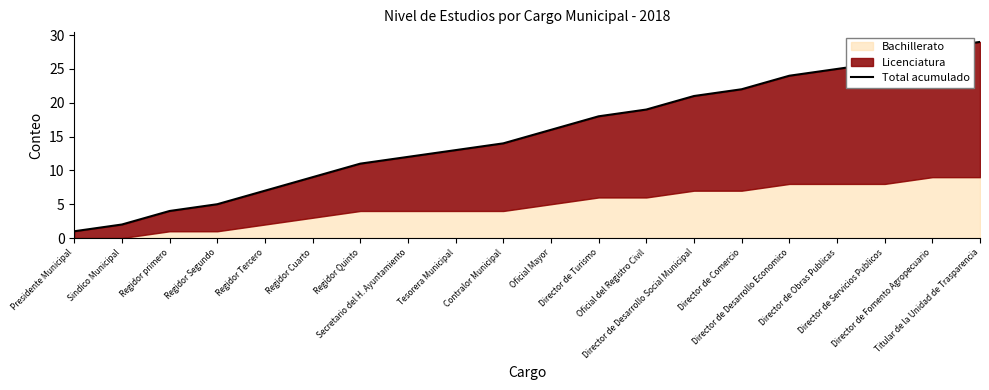

What is the change in value from Regidor Quinto to Director de Comercio?

+11